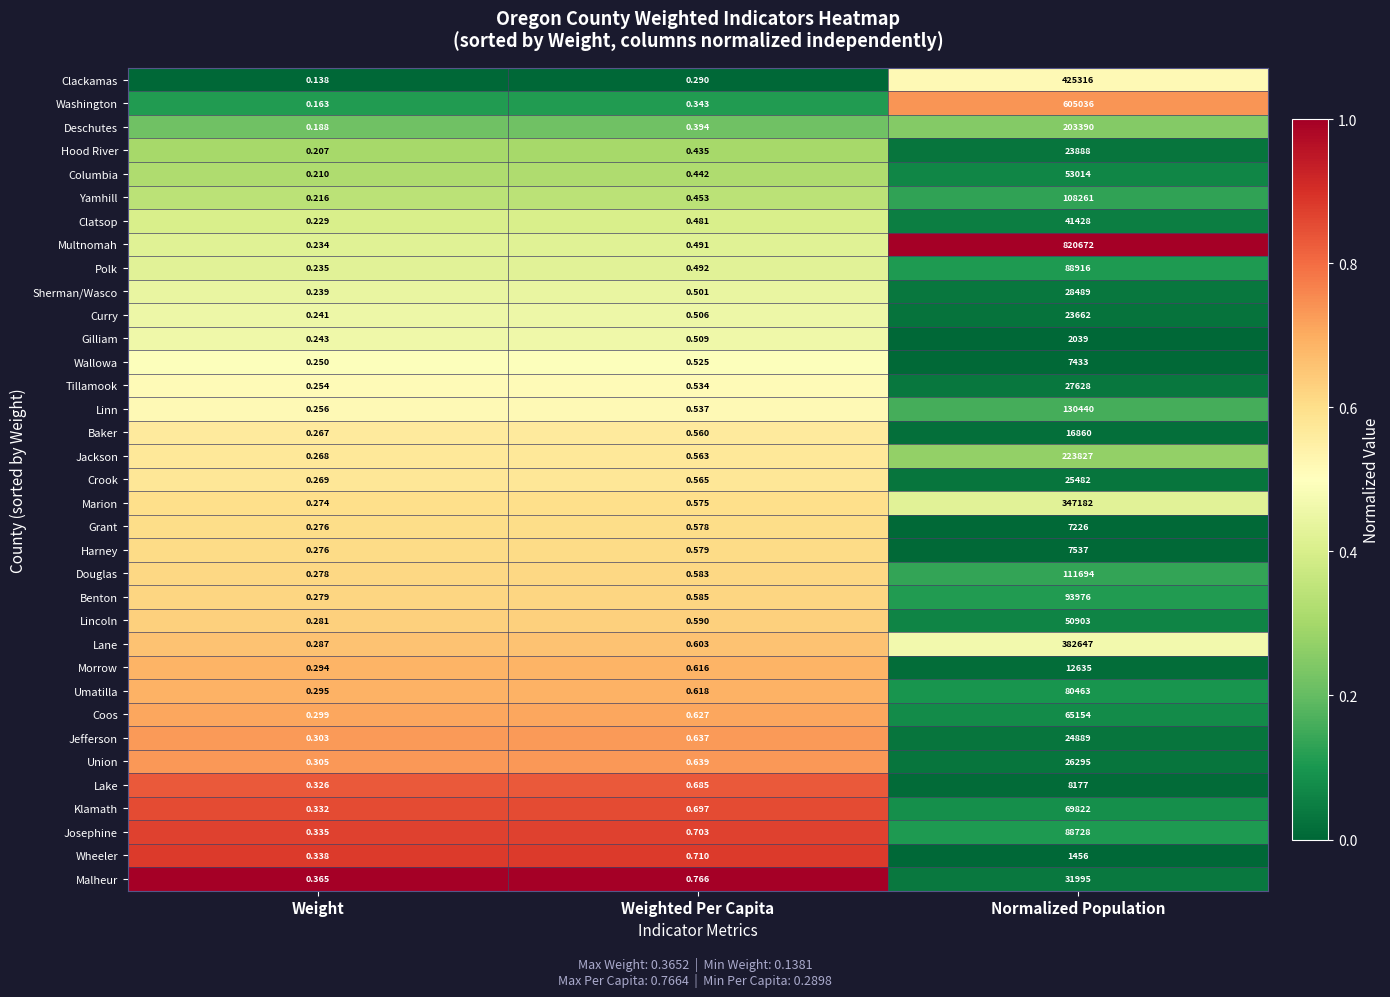

List the series in order of their peak value, lowest first.

Wheeler, Gilliam, Grant, Wallowa, Harney, Lake, Morrow, Baker, Curry, Hood River, Jefferson, Crook, Union, Tillamook, Sherman/Wasco, Malheur, Clatsop, Lincoln, Columbia, Coos, Klamath, Umatilla, Josephine, Polk, Benton, Yamhill, Douglas, Linn, Deschutes, Jackson, Marion, Lane, Clackamas, Washington, Multnomah